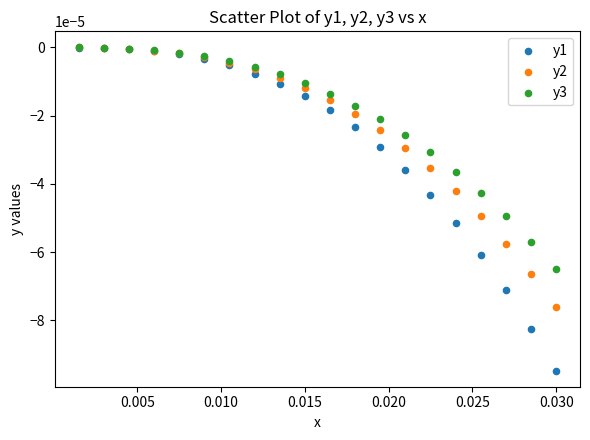

Which series contains the lowest Y value?

y1